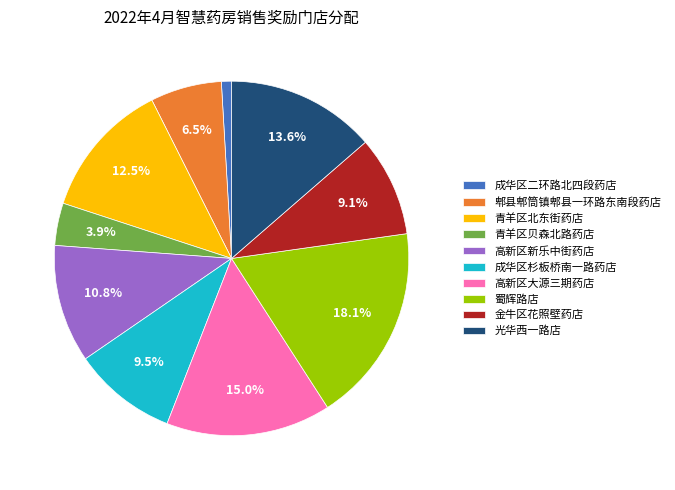

What percentage is NOT represented by 郫县郫筒镇郫县一环路东南段药店?

93.5%